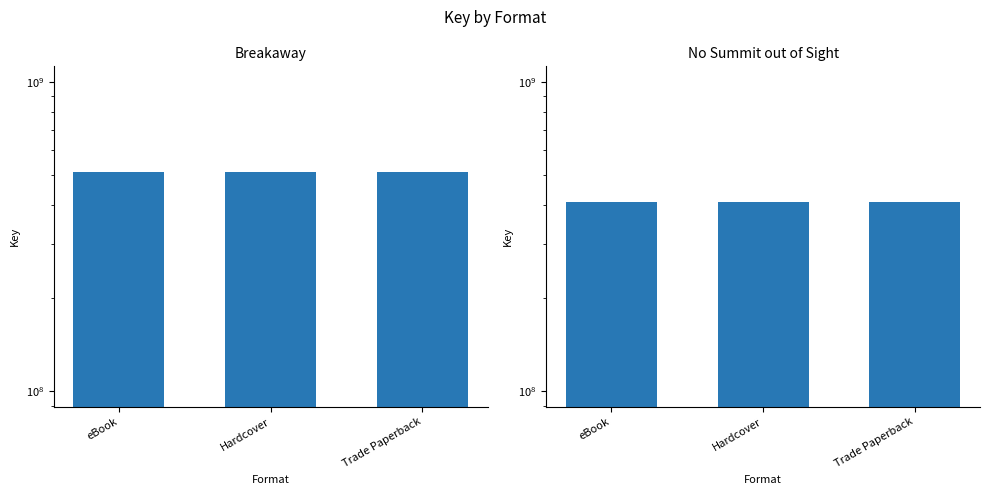

Which series changed the most between Hardcover and Trade Paperback?

Breakaway